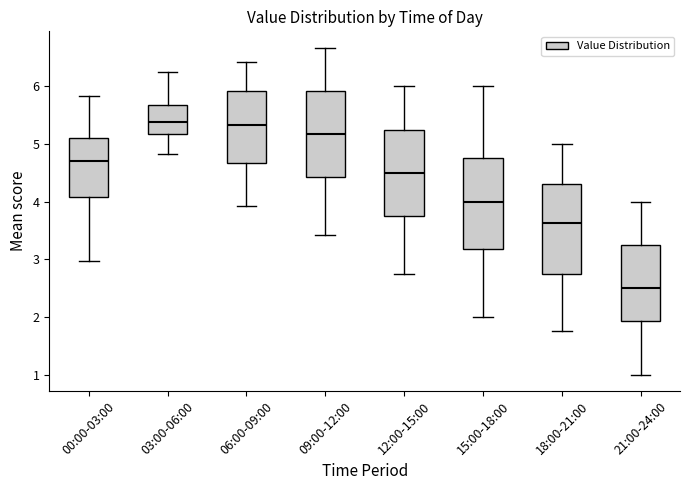

Where does the lower whisker of the box for 21:00-24:00 end on the y-axis? The values are not printed on the chart, so give them approximately, as read against the axis.

1.0